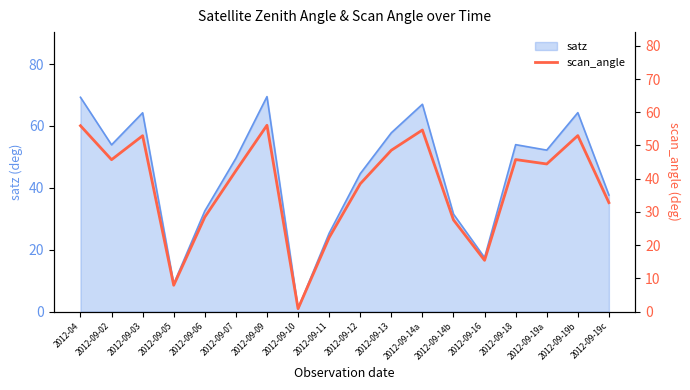

How many lines are shown in the chart?

1